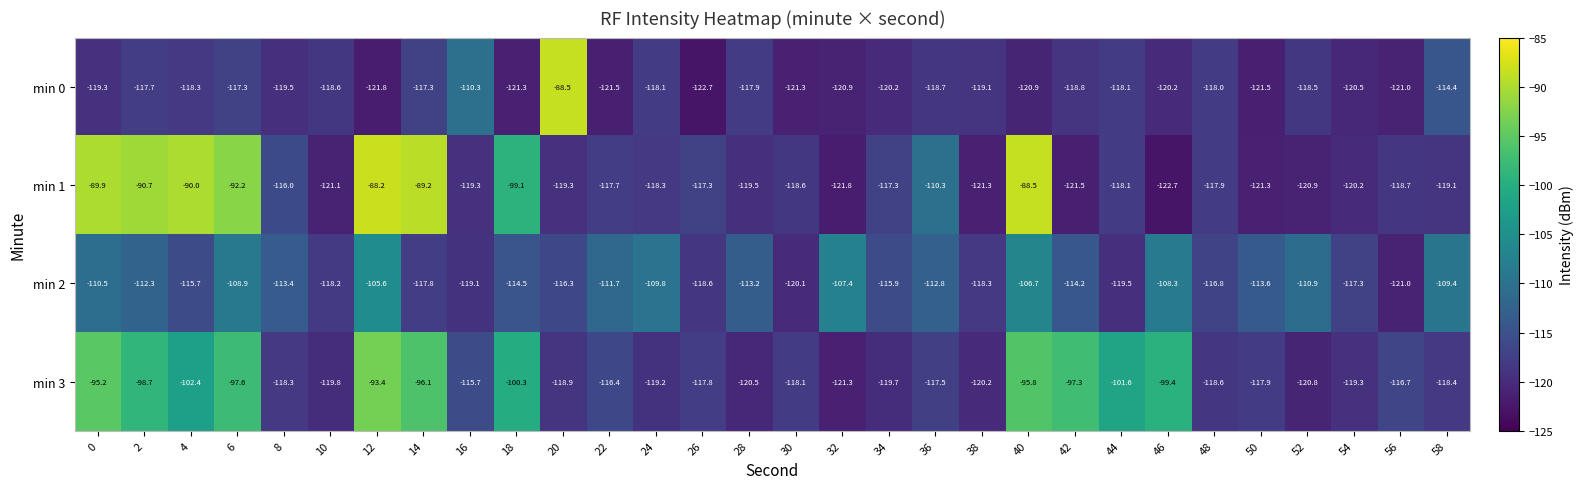

What is the maximum value shown in the chart?

-88.2